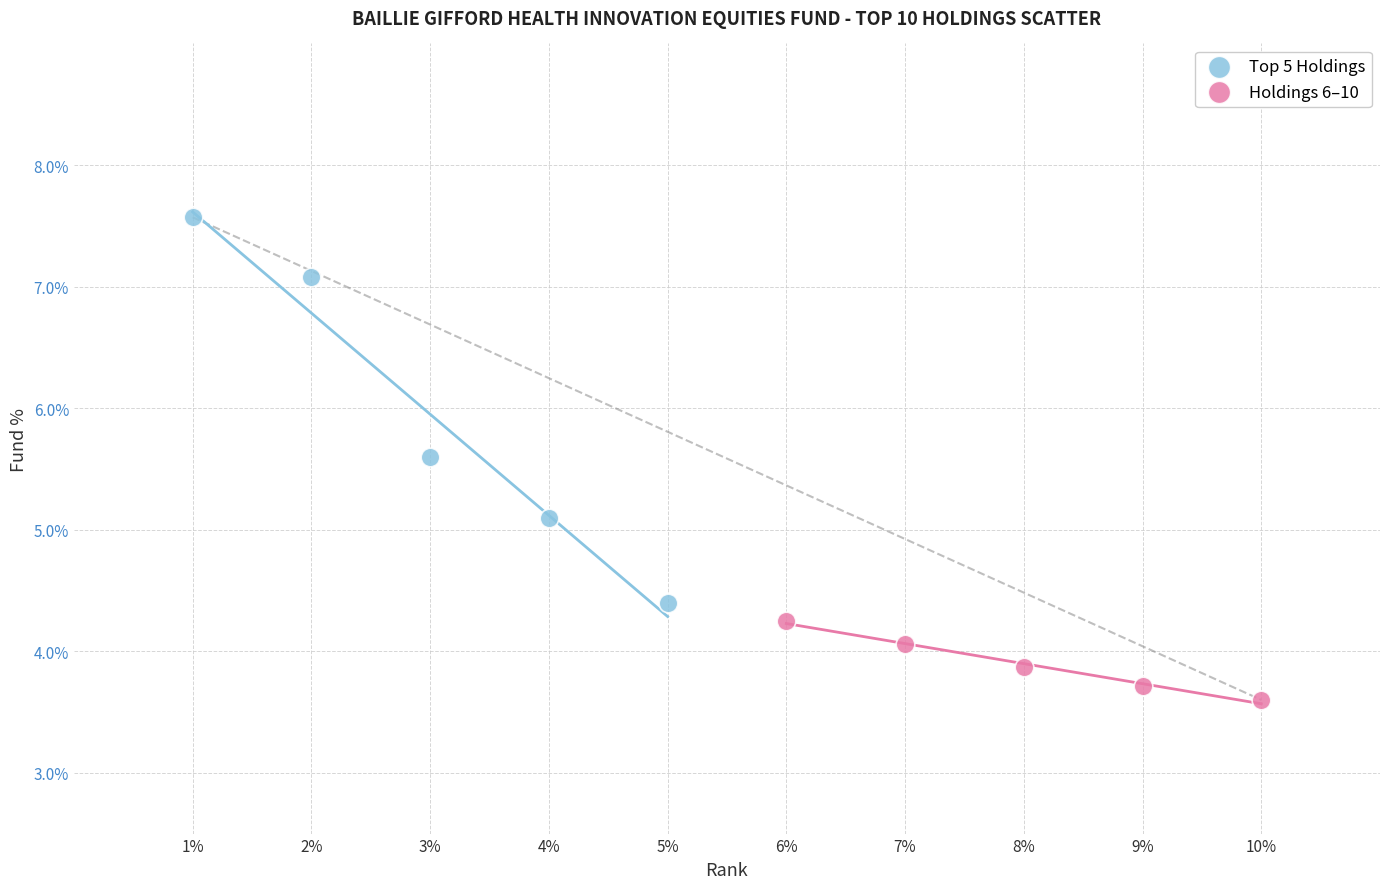

What are all the series names shown in the legend?

Top 5 Holdings, Holdings 6–10